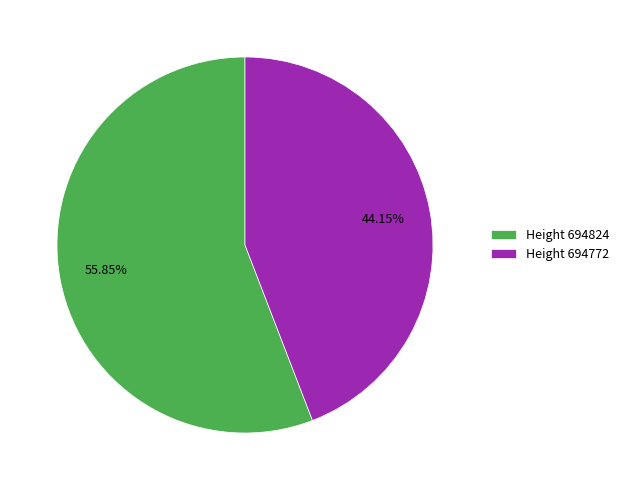

Which category has the smallest portion of the pie?

Height 694772